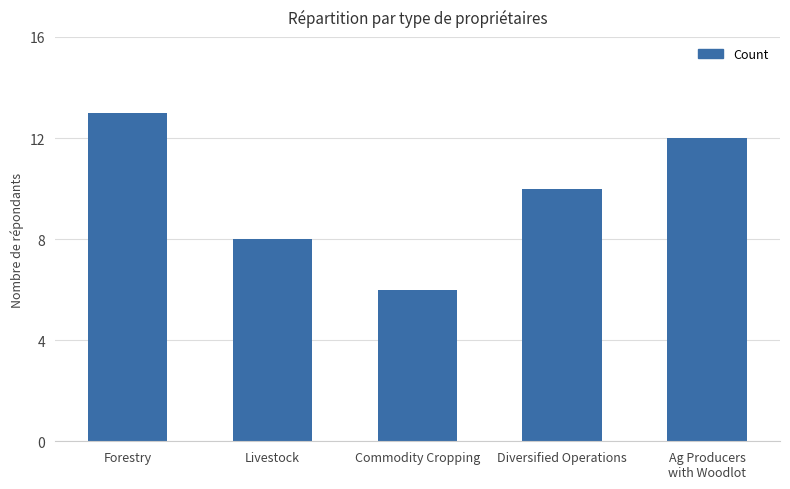

What is the value of the 3rd bar from the left?

6